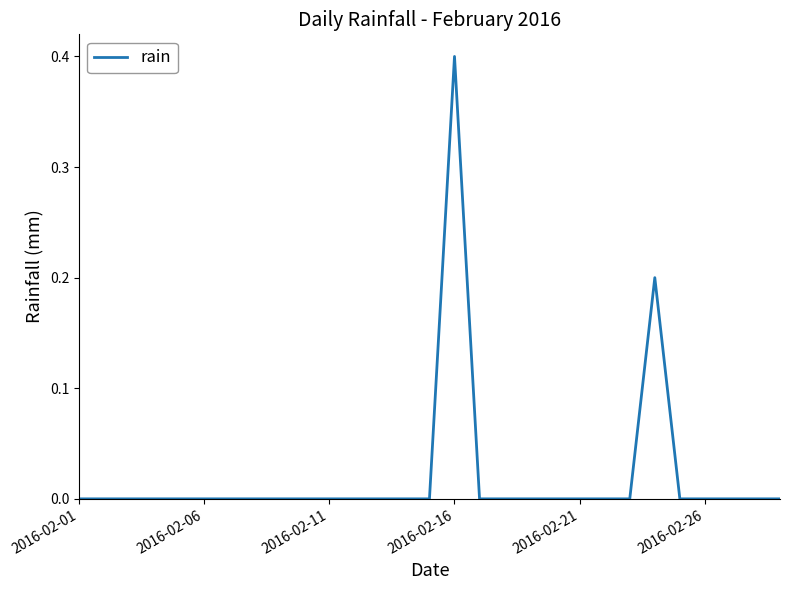

What is the sum of all values?

0.6